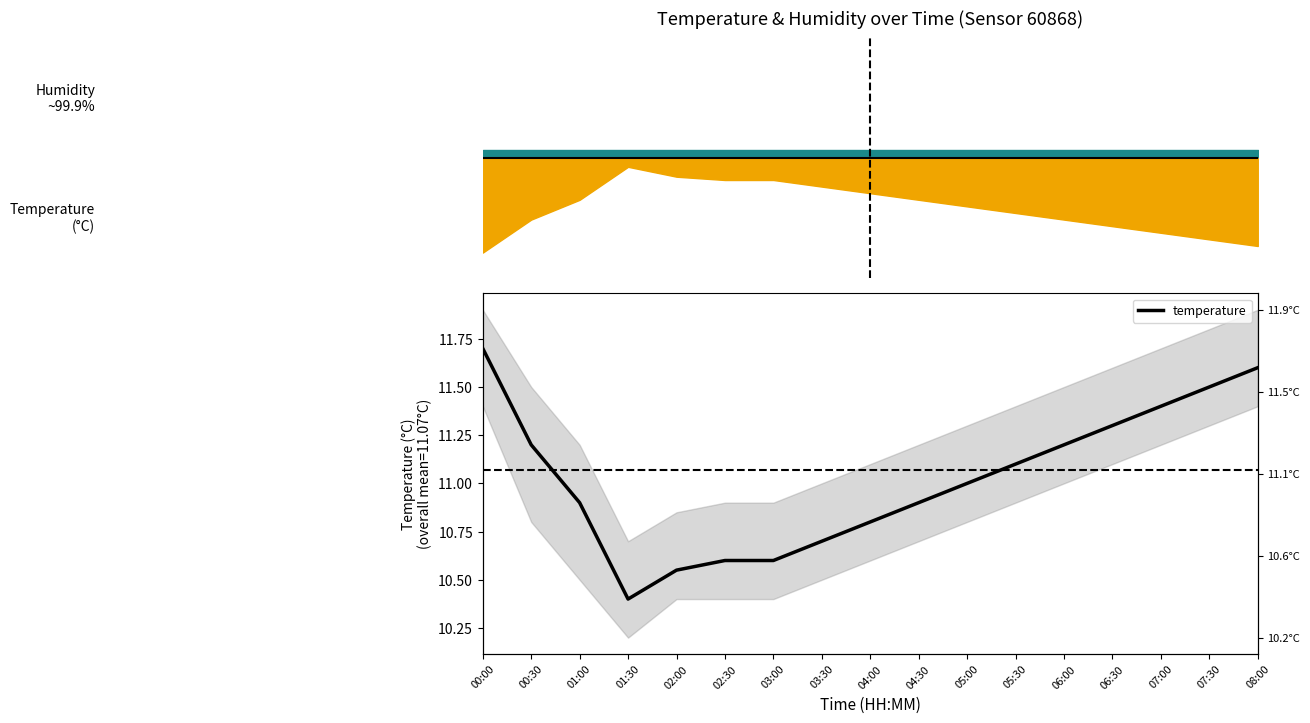

What is the value of the 17th point from the left?

11.6